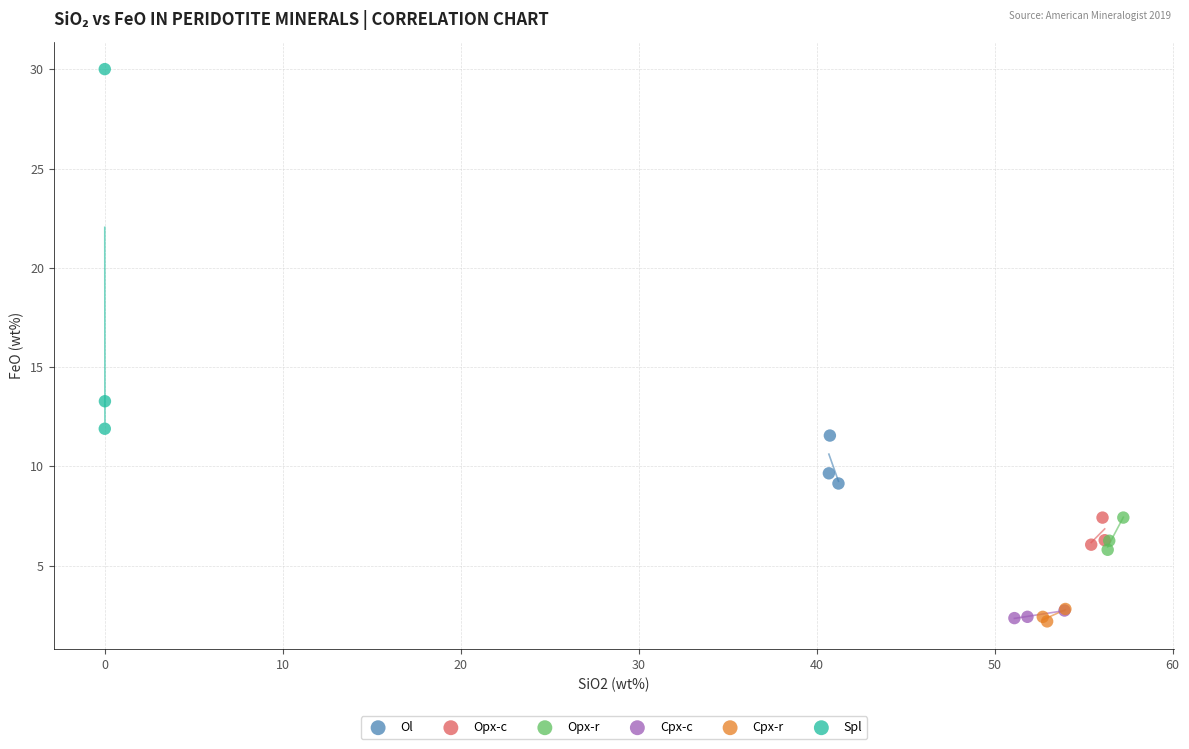

Which series reaches the maximum Y coordinate?

Spl